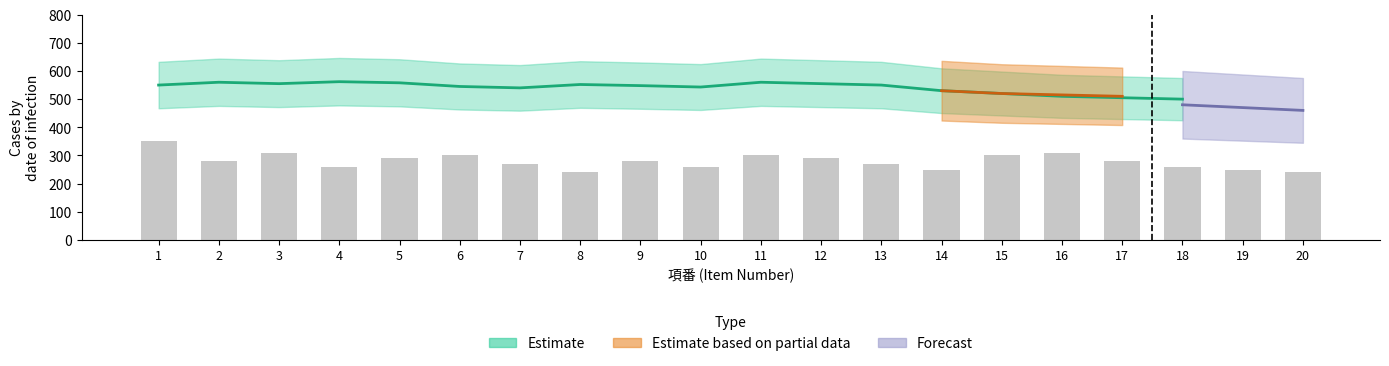

The value of Estimate at 16 is 340.7. True or false?

False